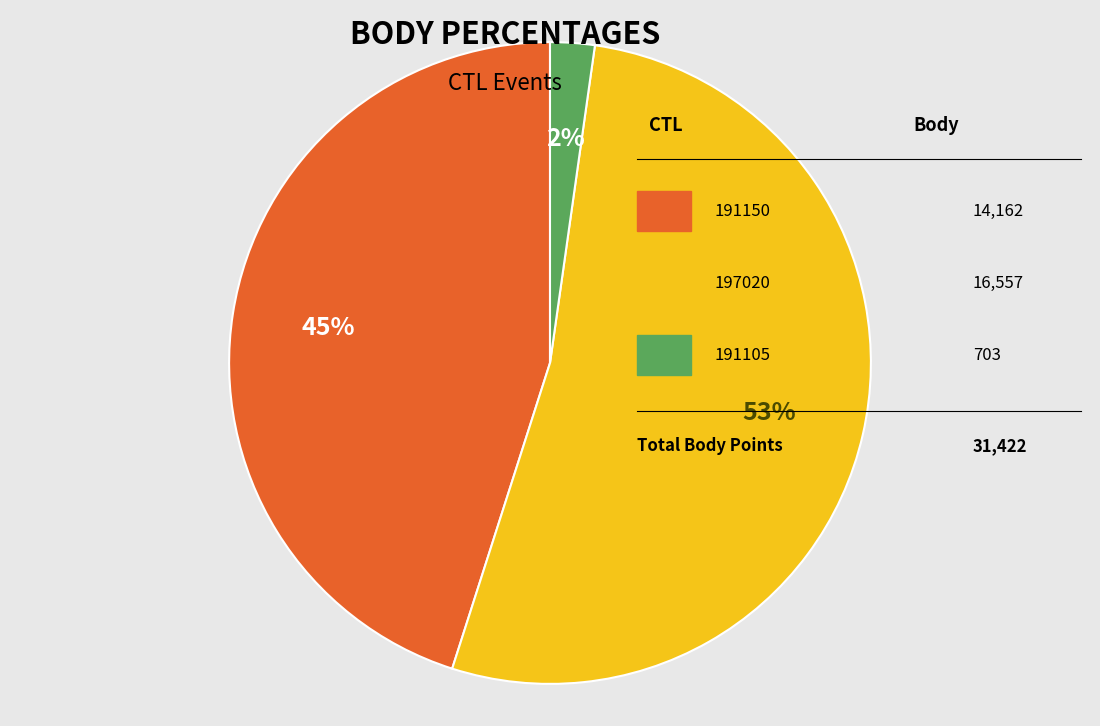

How many slices are in this pie chart?

3